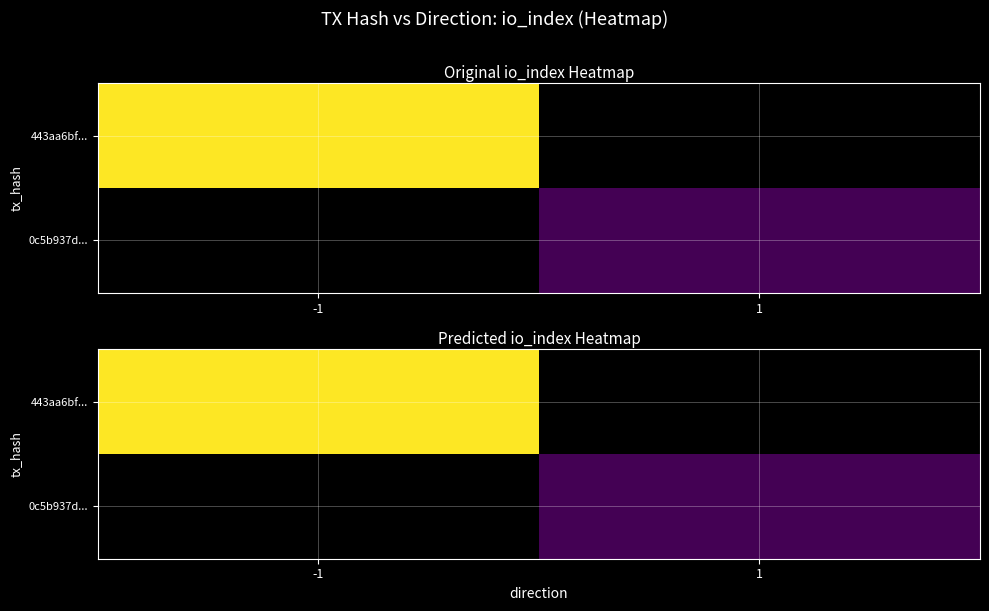

Is it true that 443aa6bf... equals 34.9 at -1?

True